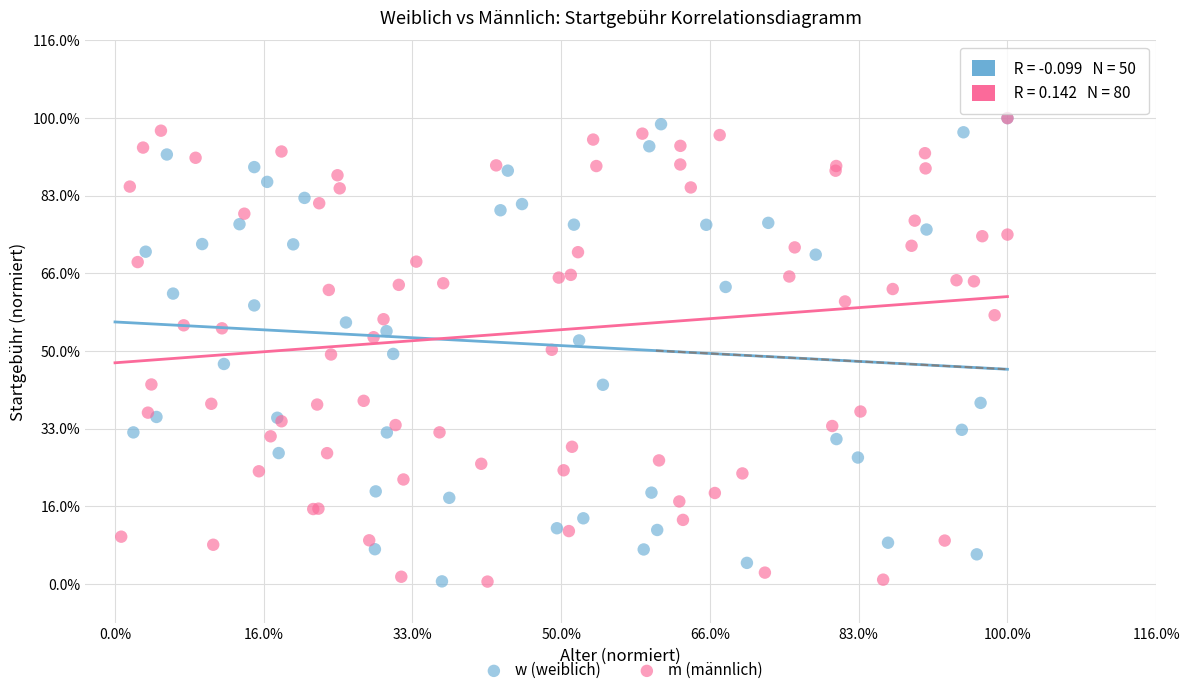

What are all the series names shown in the legend?

w (weiblich), m (männlich)